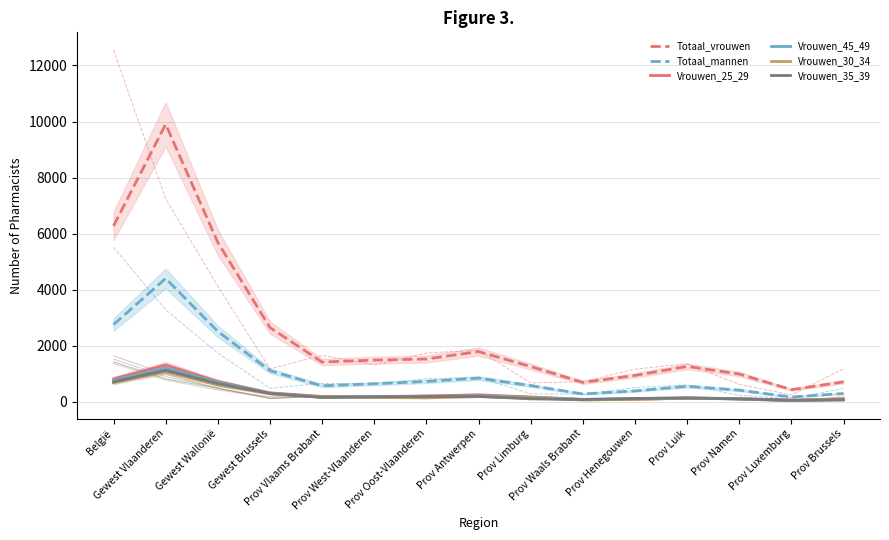

What is the total value across all series at Prov Antwerpen?

3509.0